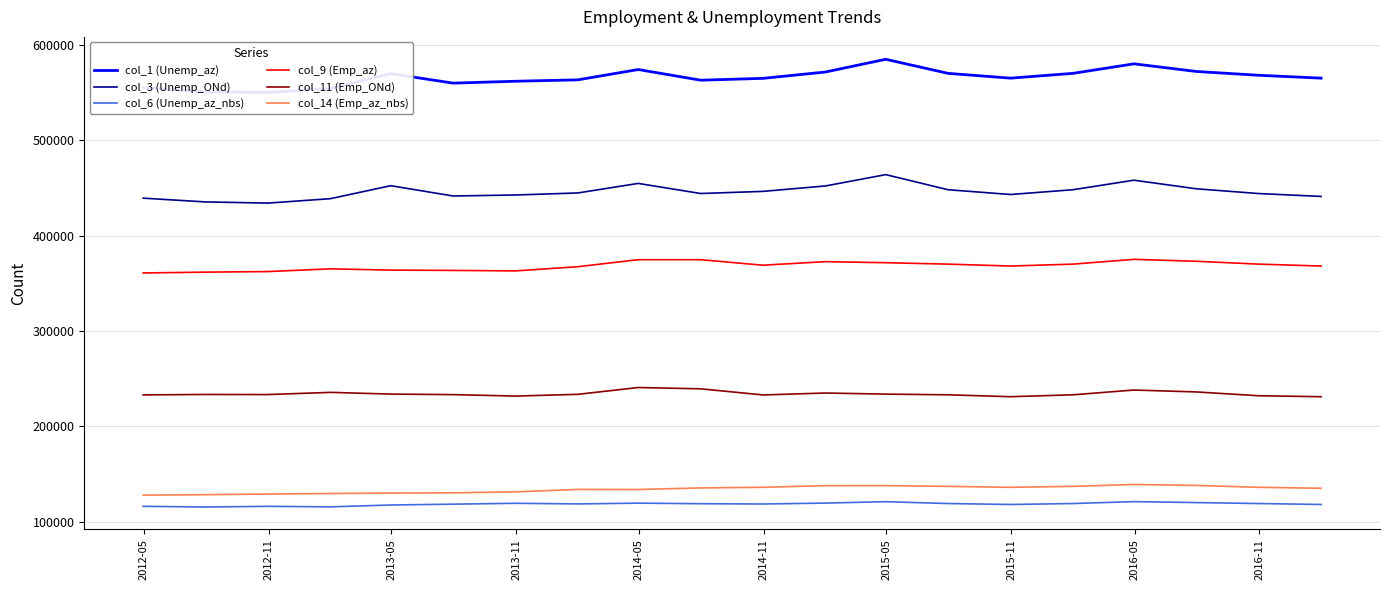

True or false: col_9 (Emp_az) and col_14 (Emp_az_nbs) intersect in this chart.

False